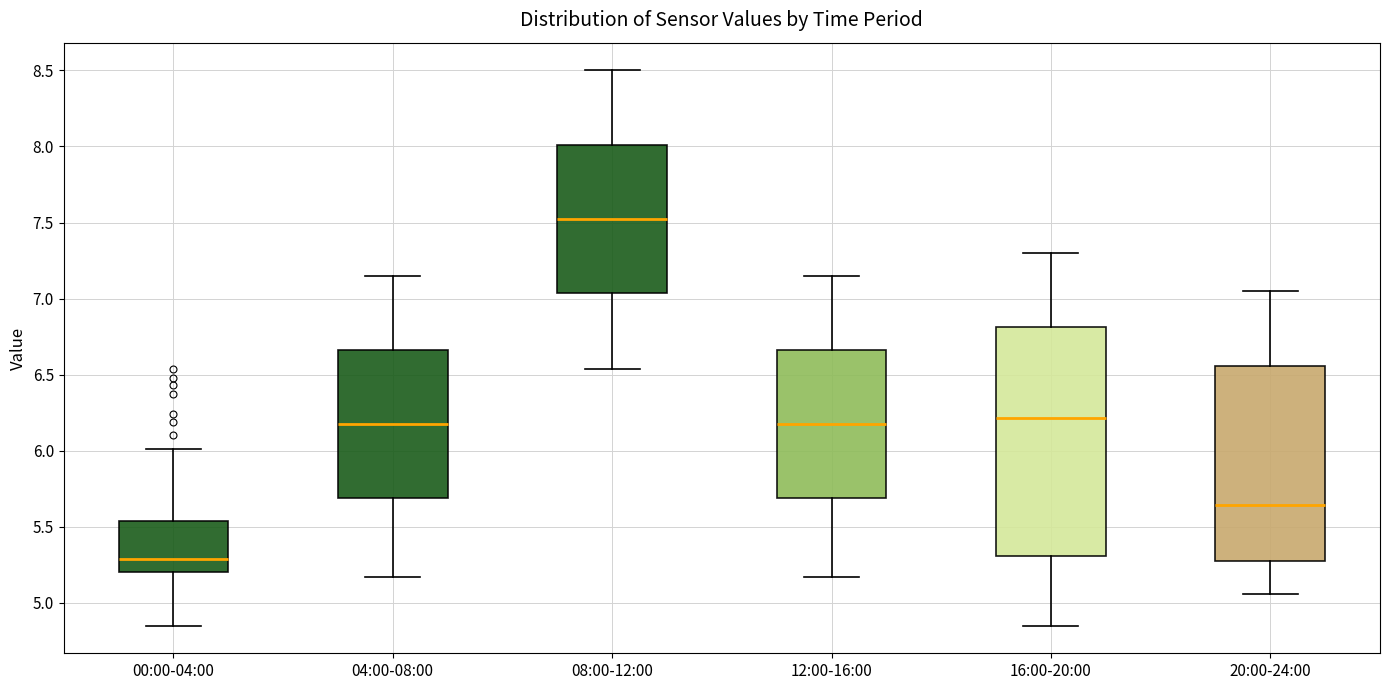

Reading left to right, read every box against the y-axis: the position of its median line, the range the box covers, and the ends of its whiskers. The values are not printed on the chart, so give them approximately, as read against the axis.

00:00-04:00: median 5.30, box 5.20 to 5.55, whiskers 4.85 to 6.00
04:00-08:00: median 6.20, box 5.70 to 6.65, whiskers 5.15 to 7.15
08:00-12:00: median 7.55, box 7.05 to 8.00, whiskers 6.55 to 8.50
12:00-16:00: median 6.20, box 5.70 to 6.65, whiskers 5.15 to 7.15
16:00-20:00: median 6.20, box 5.30 to 6.80, whiskers 4.85 to 7.30
20:00-24:00: median 5.65, box 5.30 to 6.55, whiskers 5.05 to 7.05